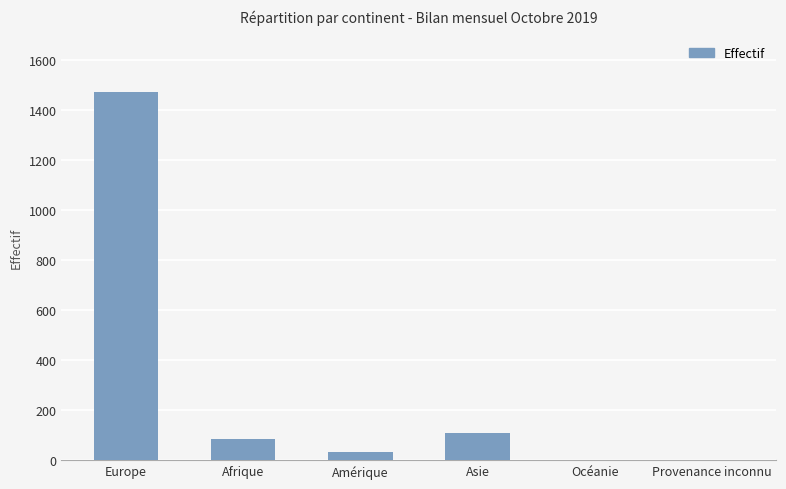

What is the sum of all values?

1702